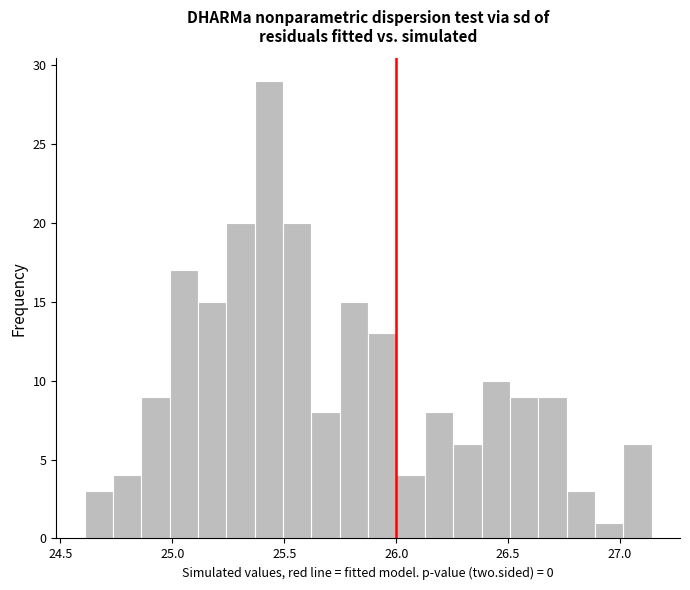

Read against the x-axis, roughly where is the centre of the tallest bar?

25.45